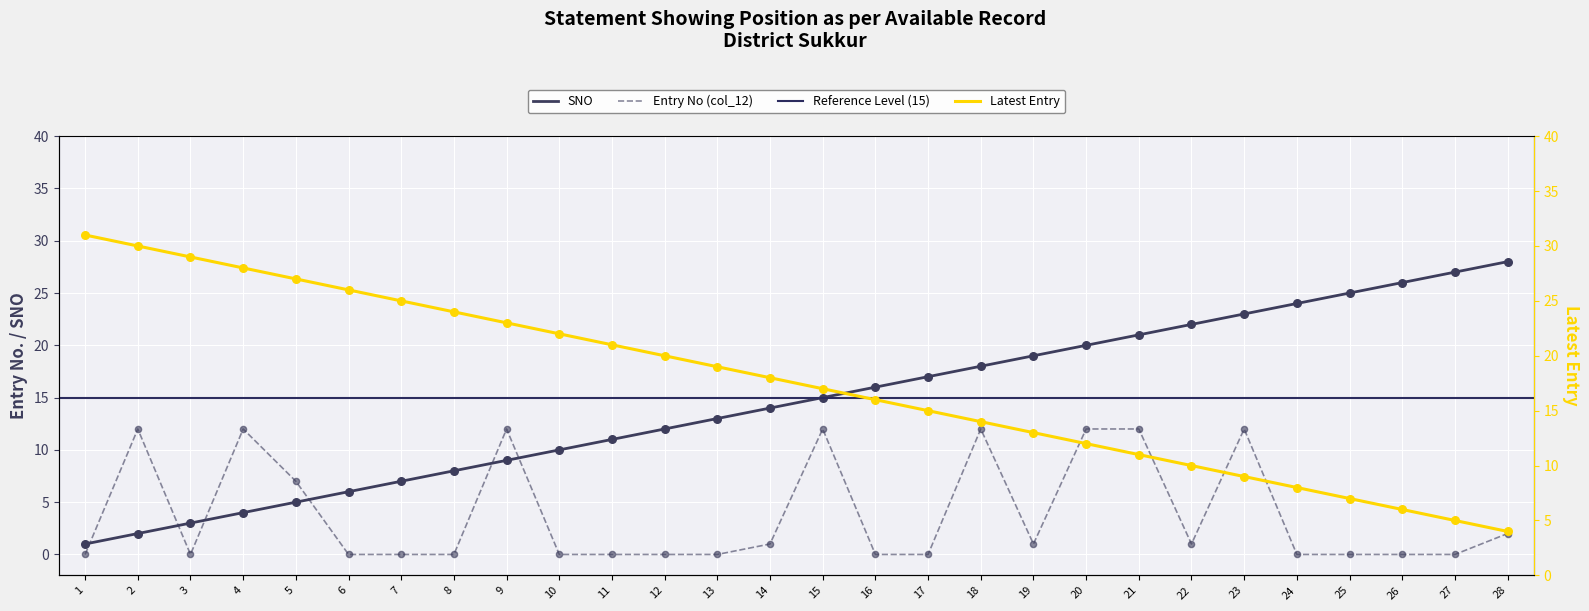

Which category has the highest value in the SNO series?

28